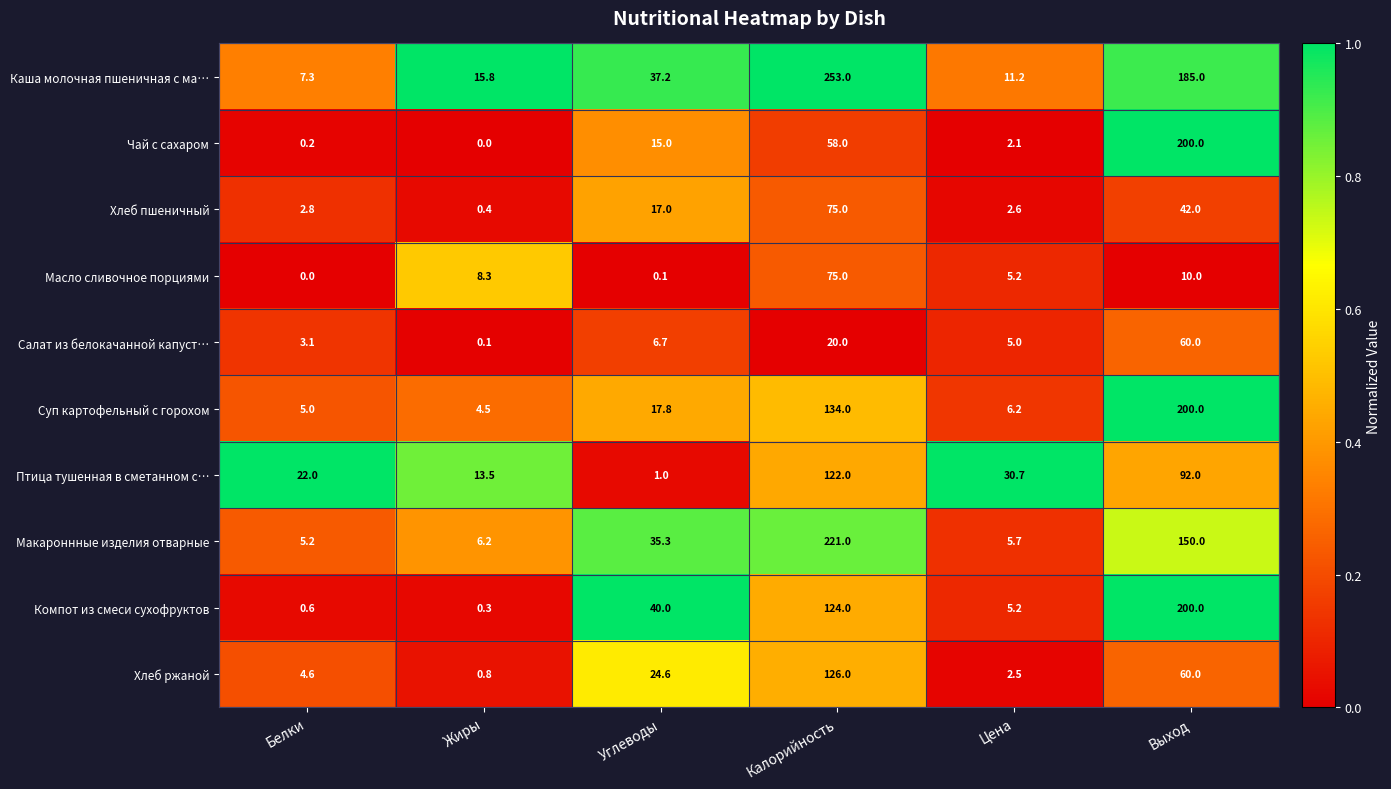

List the labels in order of Масло сливочное порциями value, smallest first.

Белки, Углеводы, Цена, Жиры, Выход, Калорийность